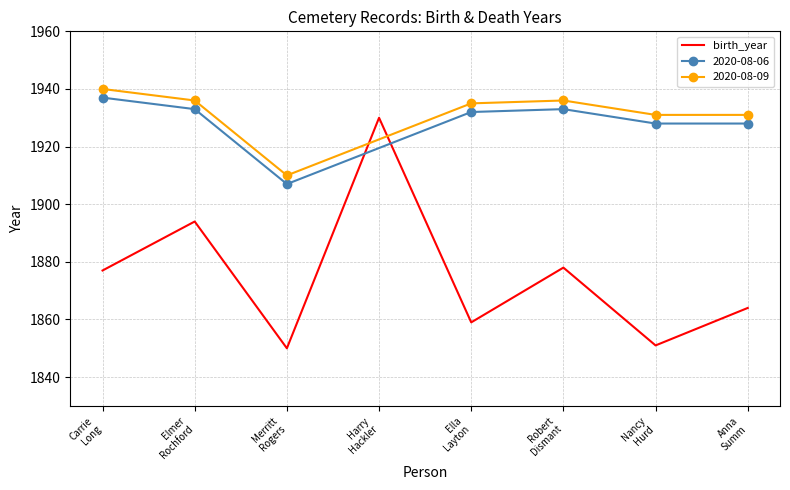

Rank the categories by value from lowest to highest.

Merritt
Rogers, Nancy
Hurd, Ella
Layton, Anna
Summ, Carrie
Long, Robert
Dismant, Elmer
Rochford, Harry
Hackler